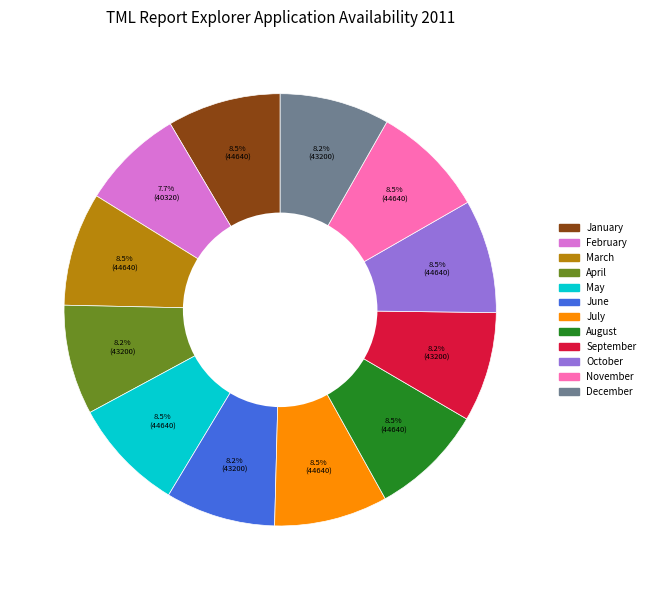

How many segments does this pie chart have?

12